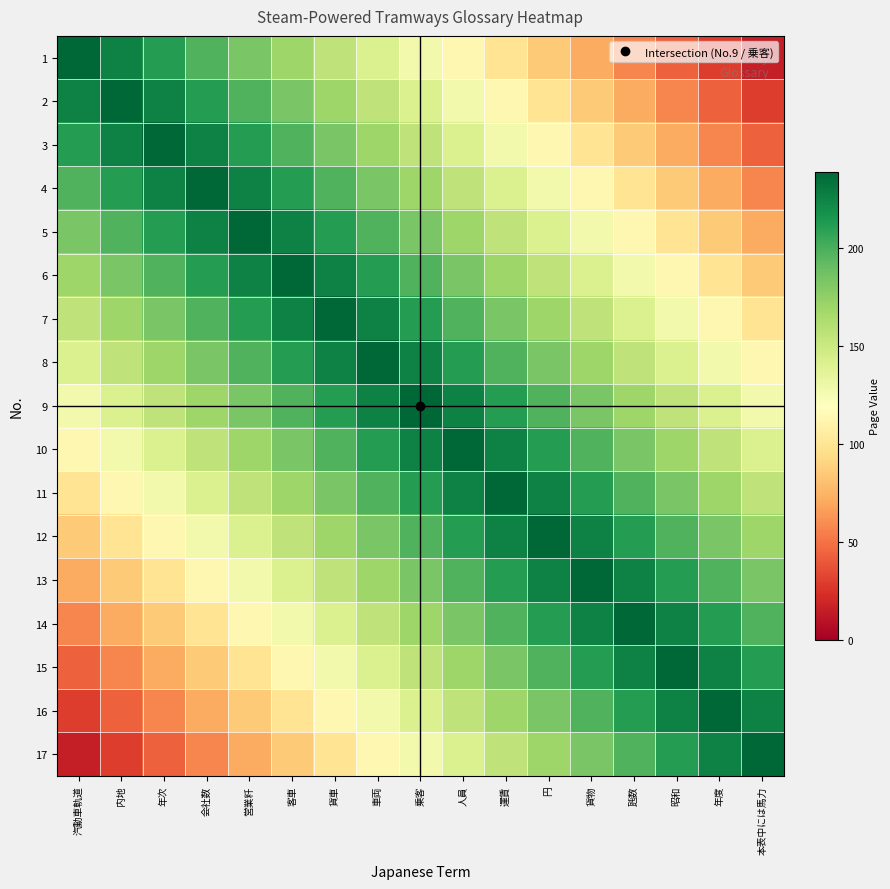

Between 年次 and 運賃, which is larger?

年次